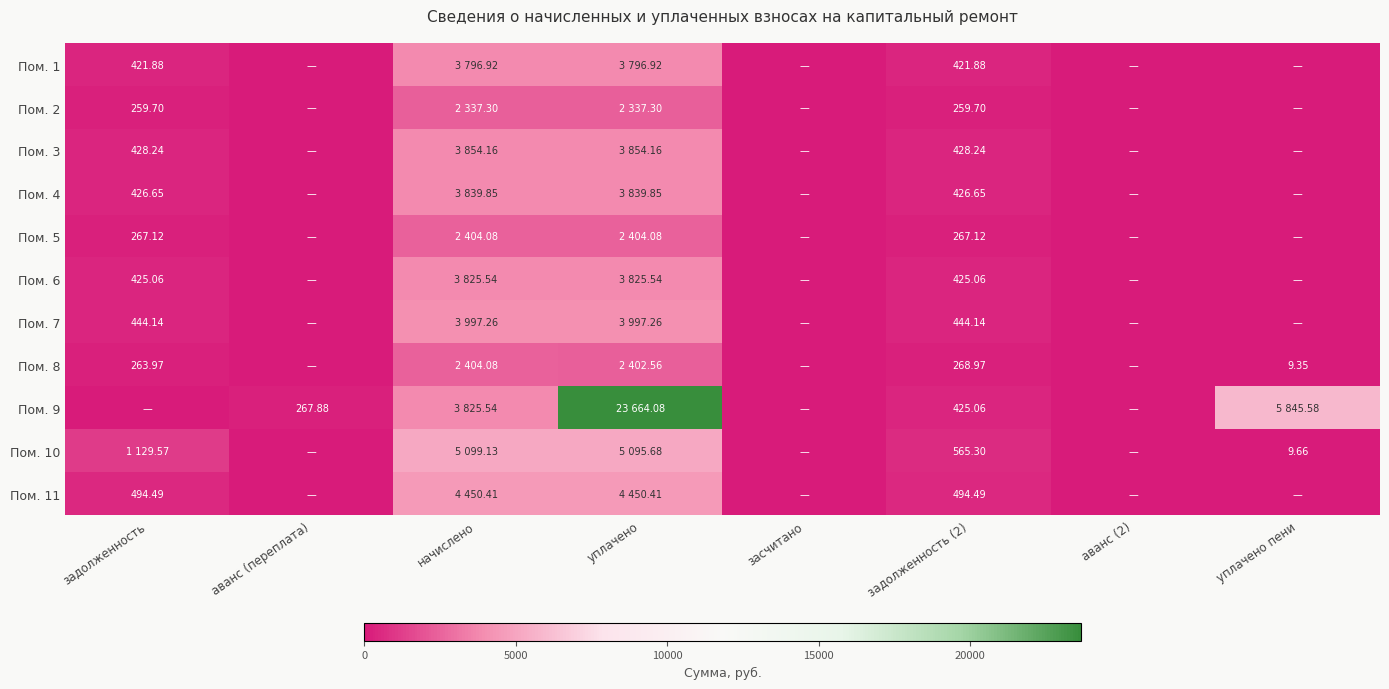

Which series changed the most between аванс (2) and уплачено пени?

Пом. 9